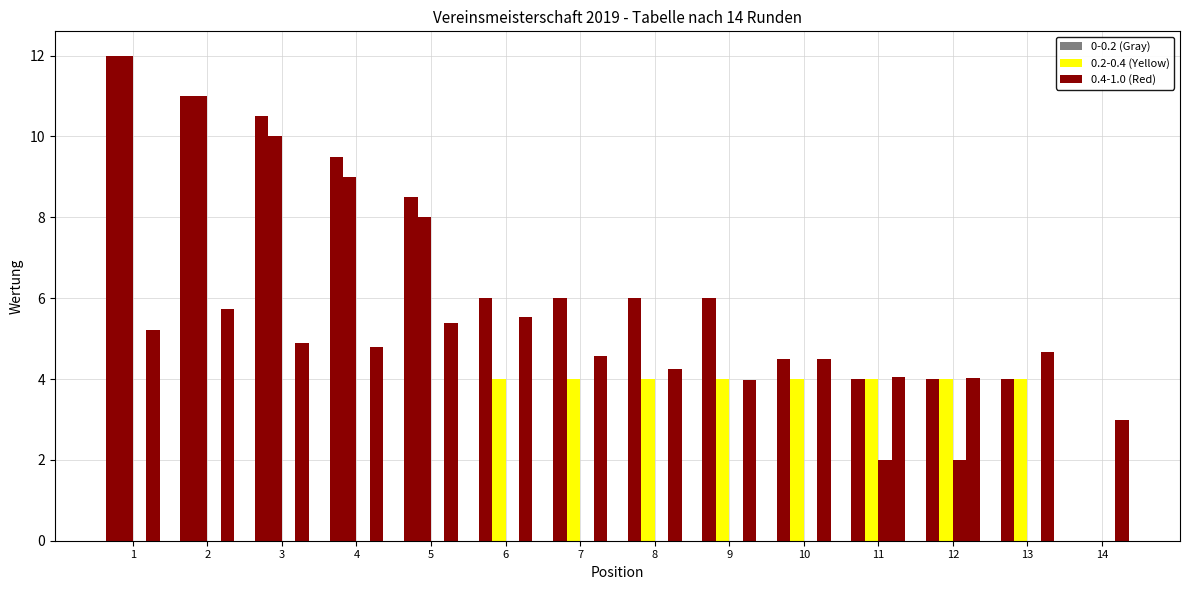

How many groups of bars are there?

14